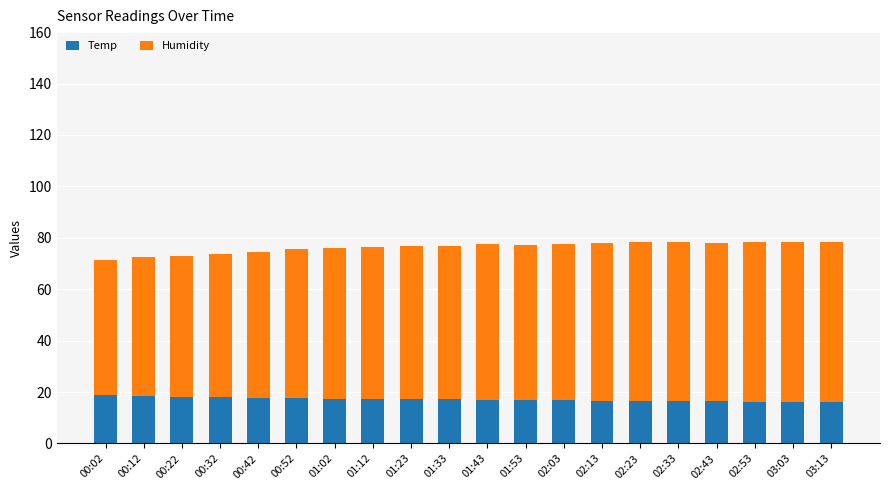

What is the average value of the Temp series?

17.2